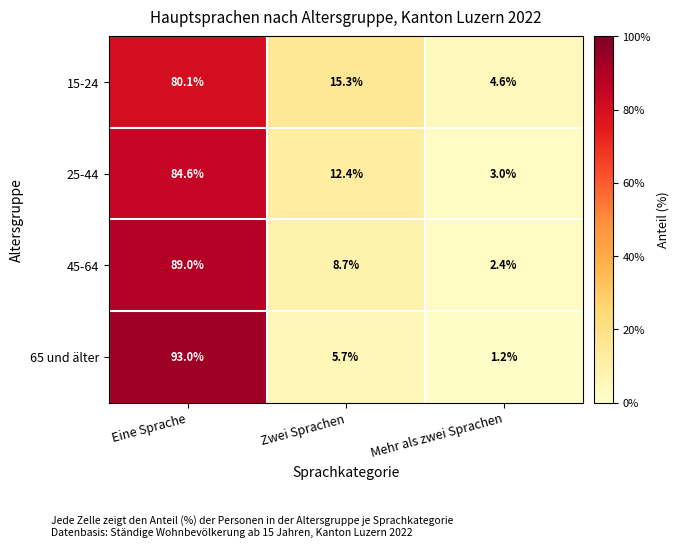

How many data points in 25-44 are above 12?

2